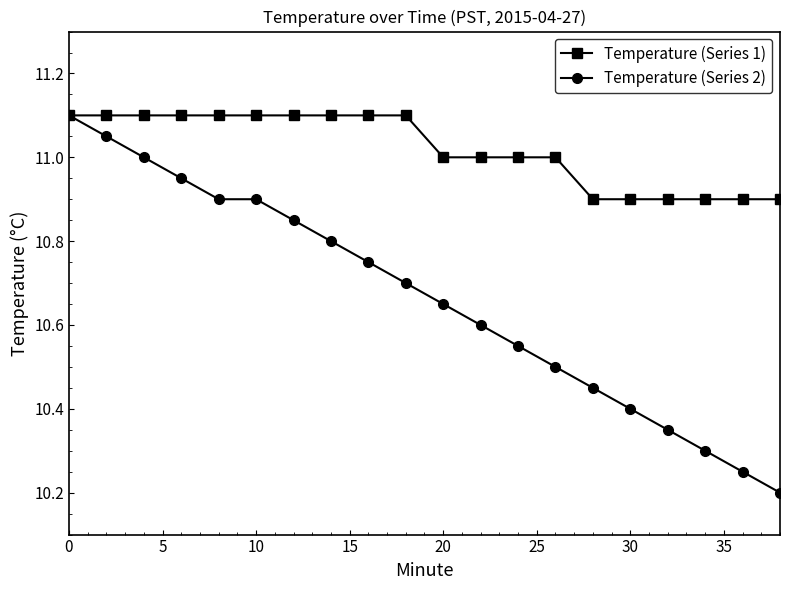

True or false: Temperature (Series 2) has more than 2 interior local peaks.

False